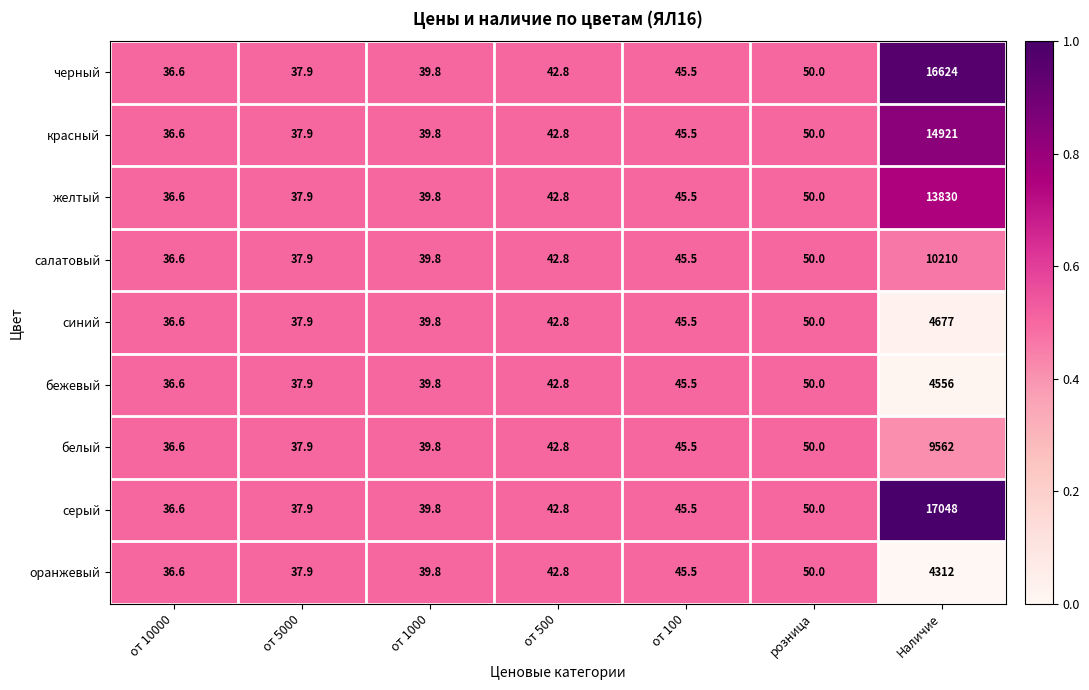

At which category is the sum across all series the highest?

Наличие